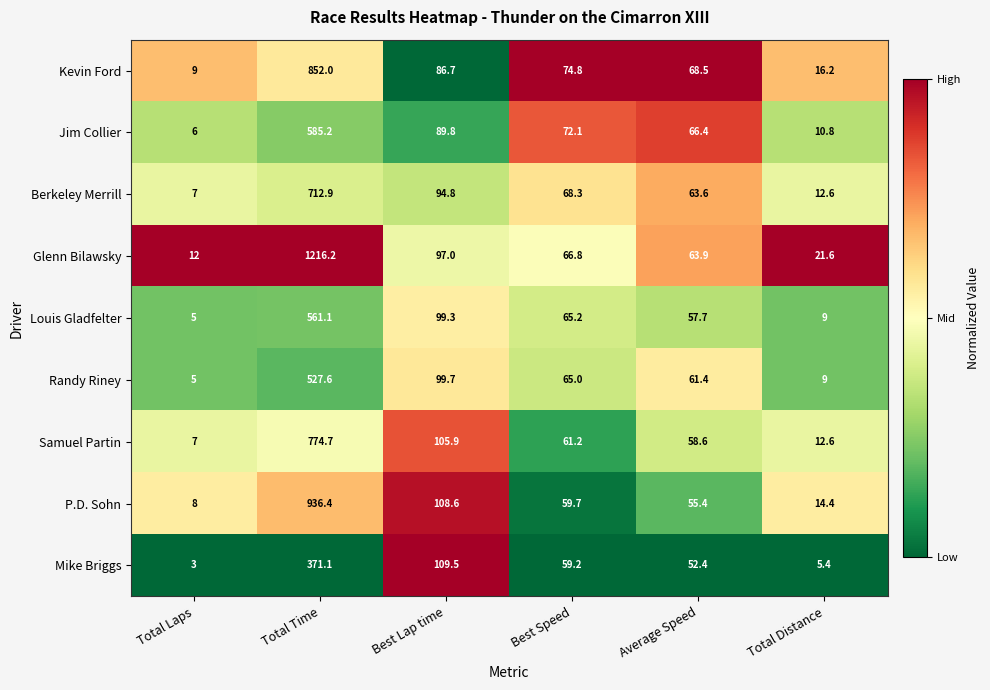

Count the number of data series in this chart.

9